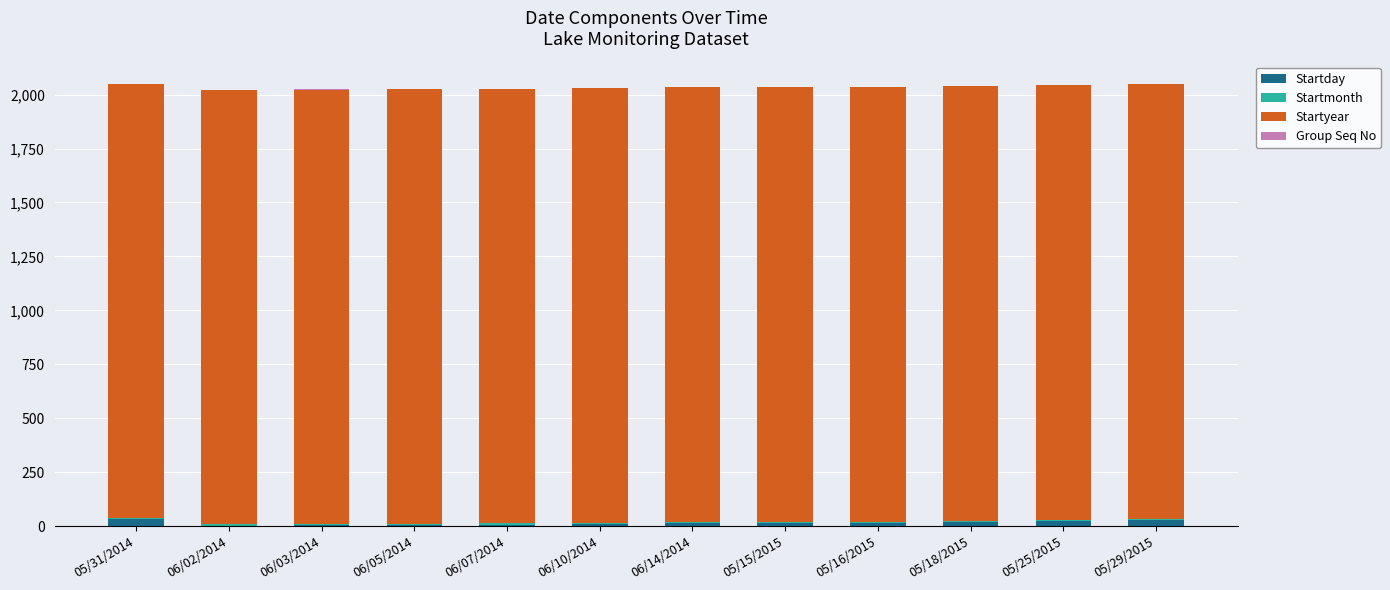

Between 05/16/2015 and 05/18/2015, which is larger?

05/18/2015